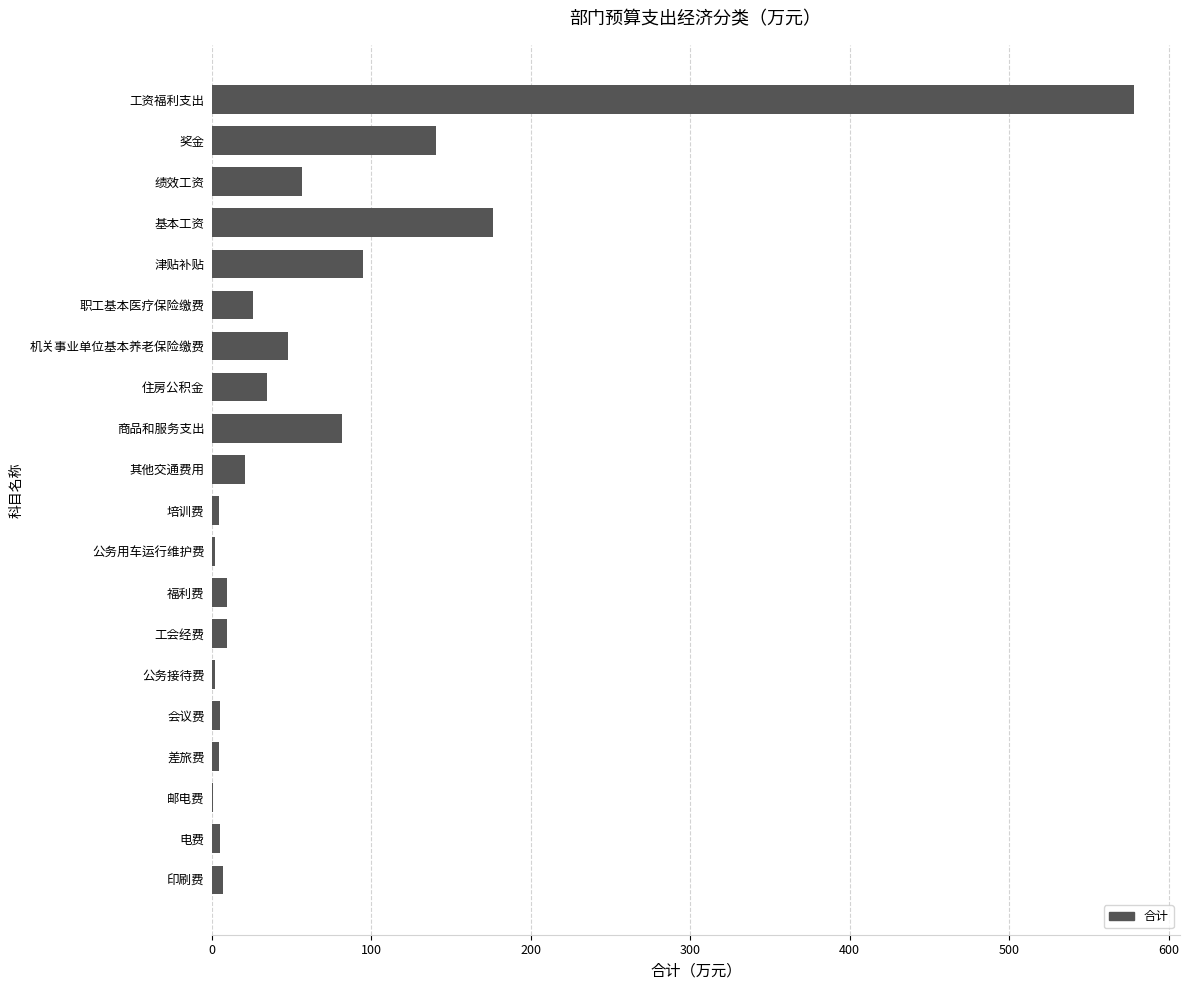

At which label is the value closest to 289?

基本工资